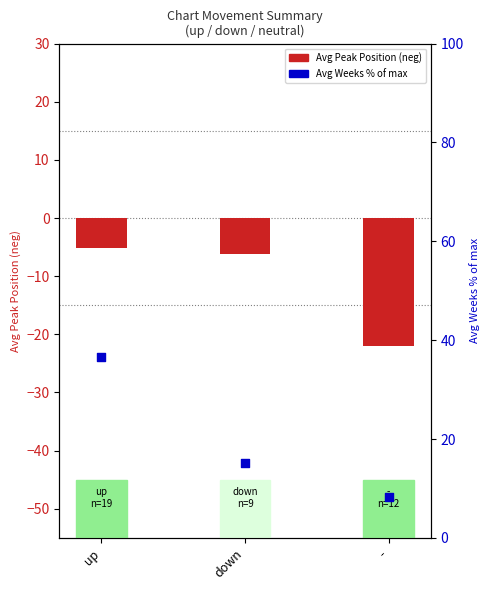

Between - and down, which is larger?

down